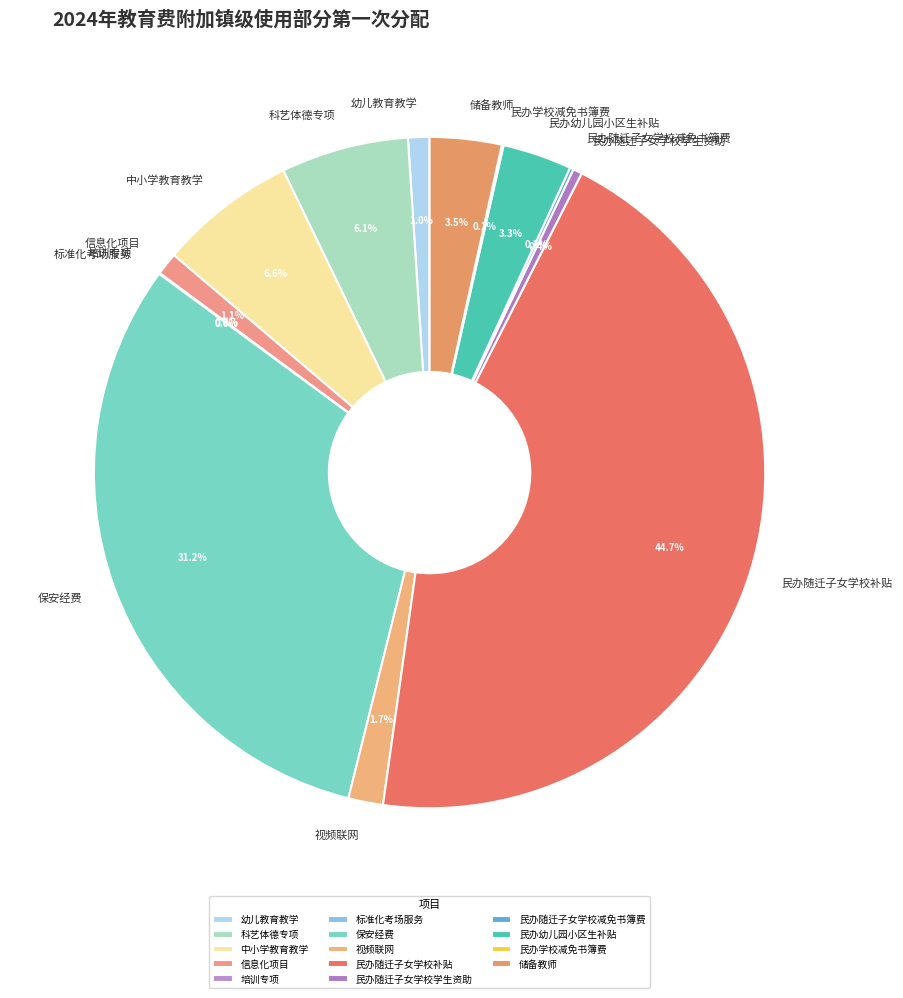

Is 幼儿教育教学 the majority of the pie?

No